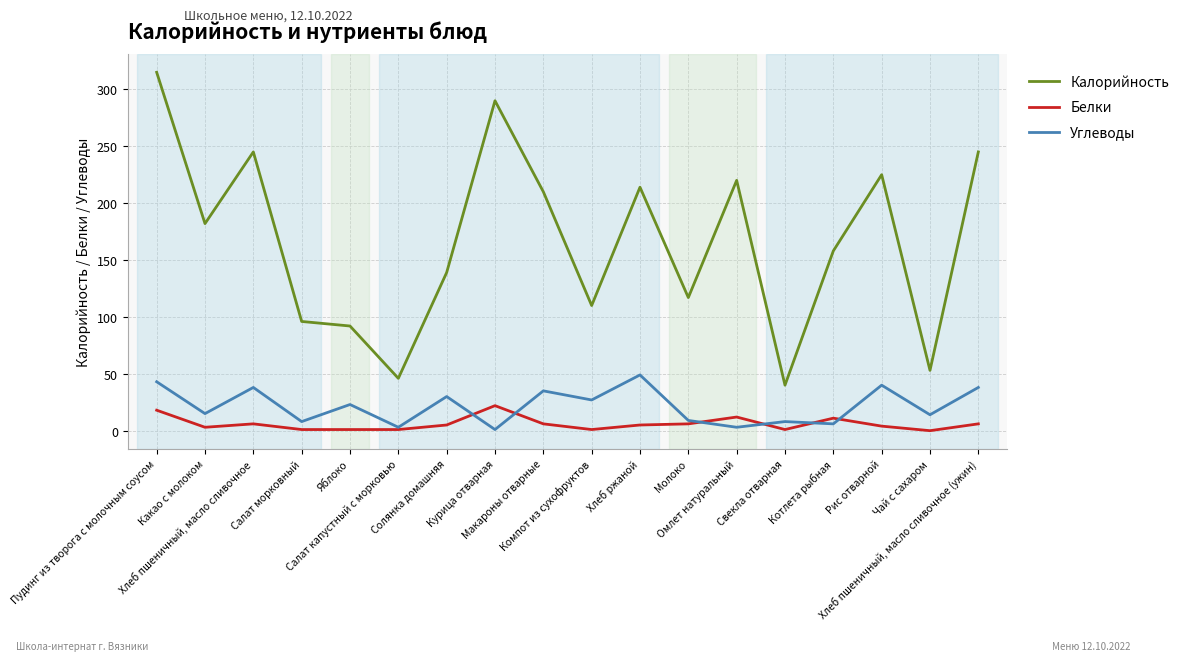

At which category is the sum across all series the highest?

Пудинг из творога с молочным соусом